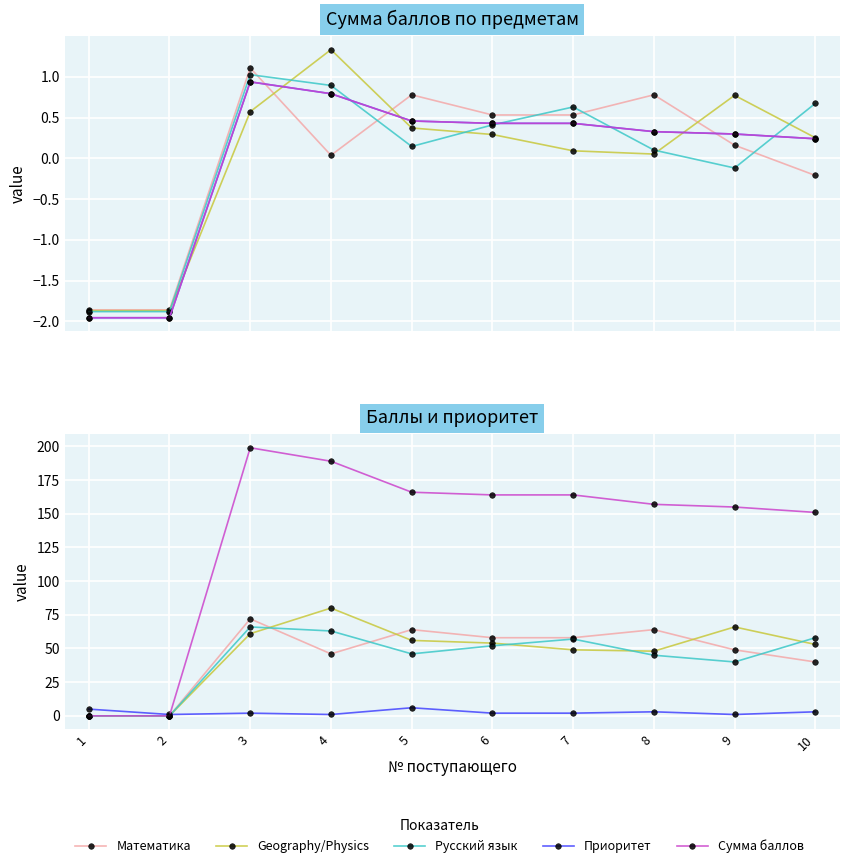

At how many categories does at least one series exceed 170?

2